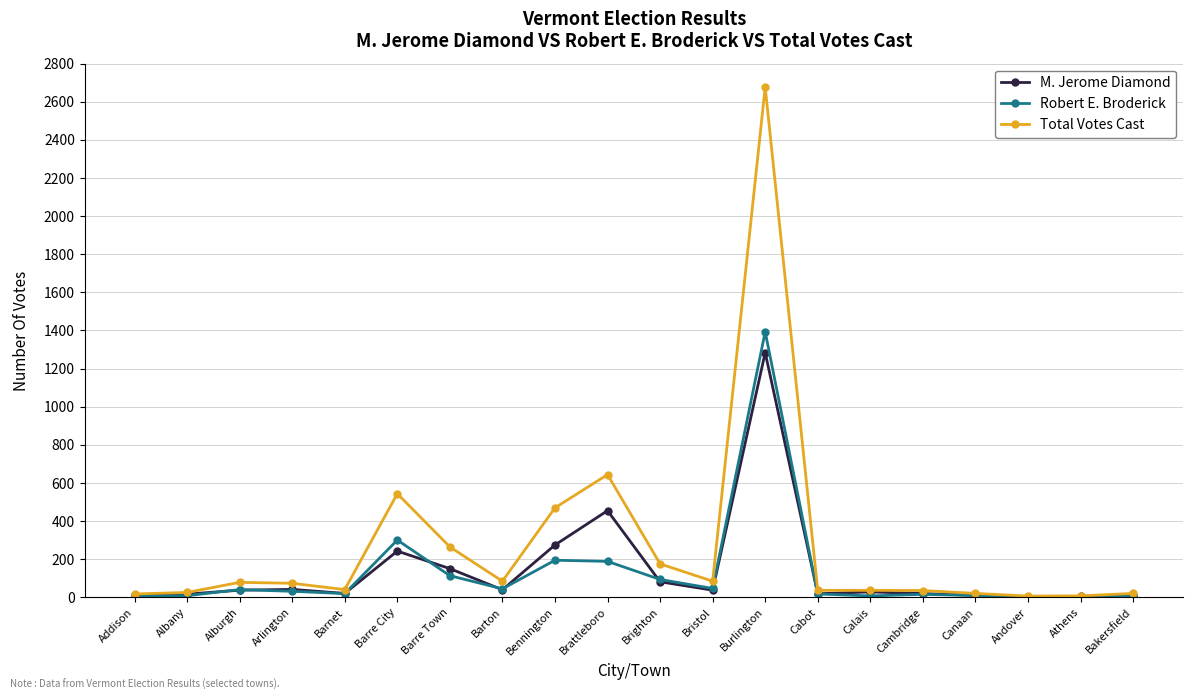

What are all the series names shown in the legend?

M. Jerome Diamond, Robert E. Broderick, Total Votes Cast